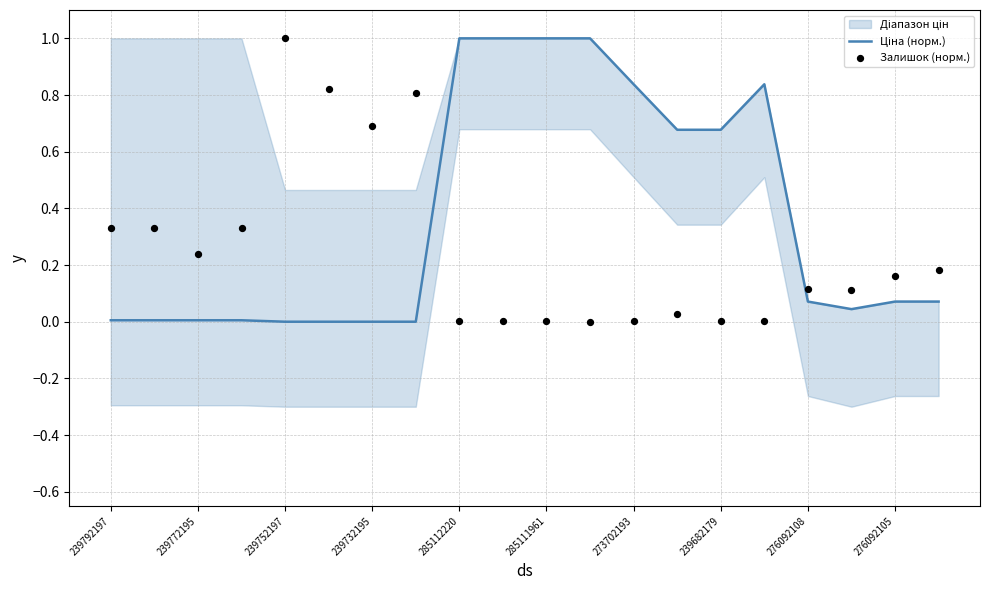

Which series contains the highest Y value?

Ціна (норм.)